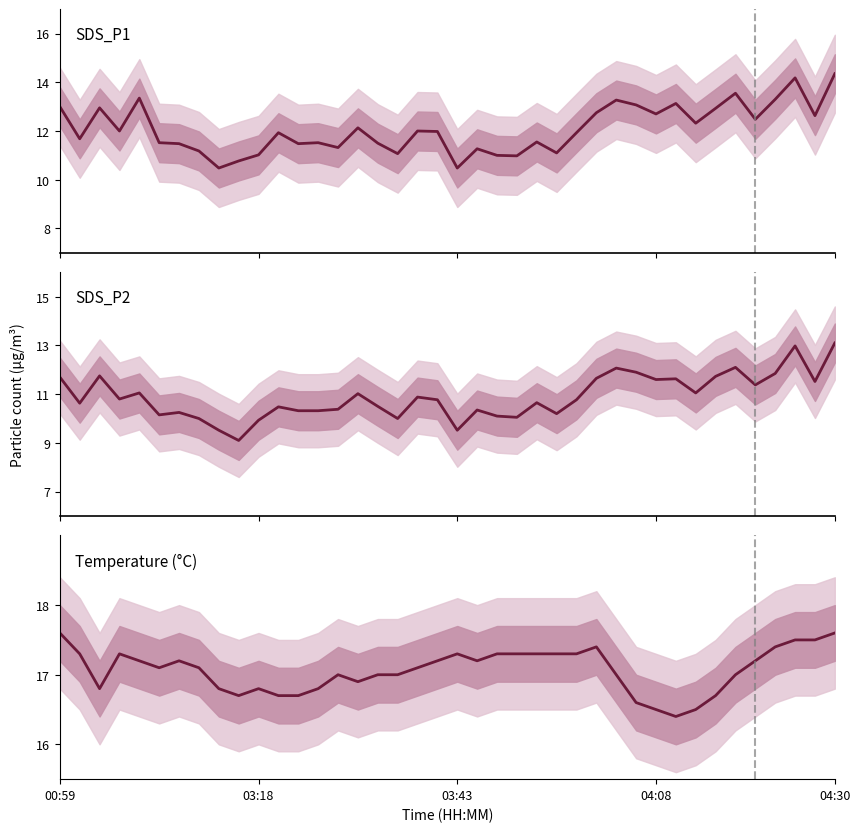

Reading right to left, what are all the values shown in this chart?

SDS_P1: 14.3	12.6	14.2	13.3	12.5	13.6	12.9	12.3	13.1	12.7	13.1	13.3	12.8	11.9	11.1	11.6	11.0	11.0	11.3	10.5	12.0	12.0	11.1	11.5	12.1	11.3	11.5	11.5	11.9	11.0	10.8	10.5	11.2	11.5	11.5	13.3	12.0	12.9	11.7	13.0
SDS_P2: 13.1	11.5	13.0	11.8	11.4	12.1	11.7	11.1	11.6	11.6	11.9	12.1	11.7	10.8	10.2	10.7	10.1	10.1	10.3	9.5	10.8	10.9	10.0	10.5	11.0	10.4	10.3	10.3	10.5	9.9	9.1	9.5	10.0	10.2	10.2	11.1	10.8	11.8	10.6	11.7
Temp: 17.6	17.5	17.5	17.4	17.2	17.0	16.7	16.5	16.4	16.5	16.6	17.0	17.4	17.3	17.3	17.3	17.3	17.3	17.2	17.3	17.2	17.1	17.0	17.0	16.9	17.0	16.8	16.7	16.7	16.8	16.7	16.8	17.1	17.2	17.1	17.2	17.3	16.8	17.3	17.6